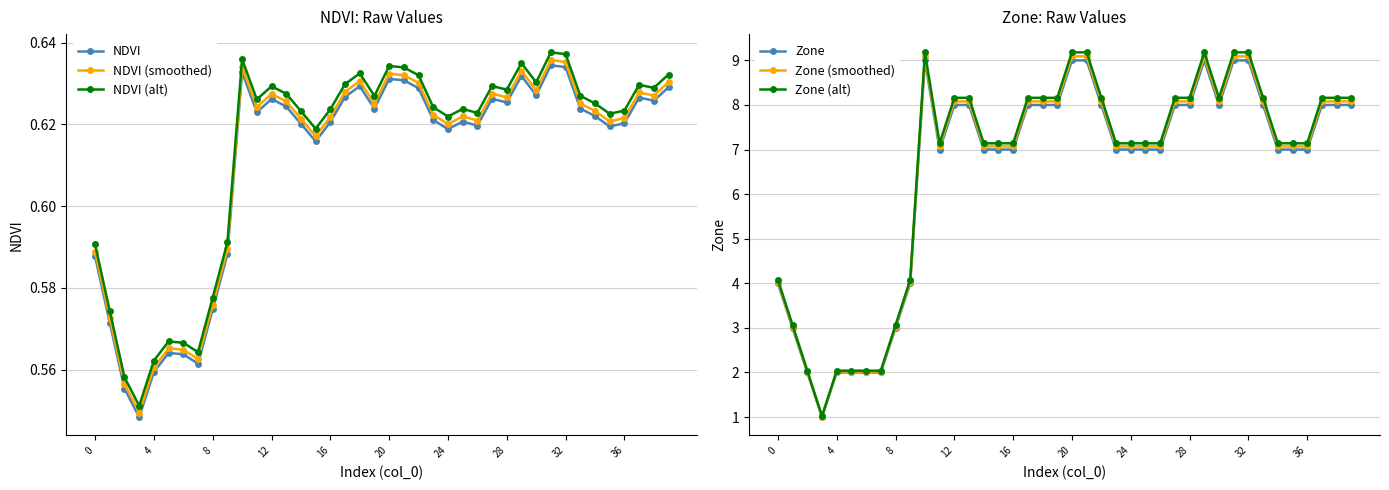

Does the chart display data point markers on the line(s)?

Yes